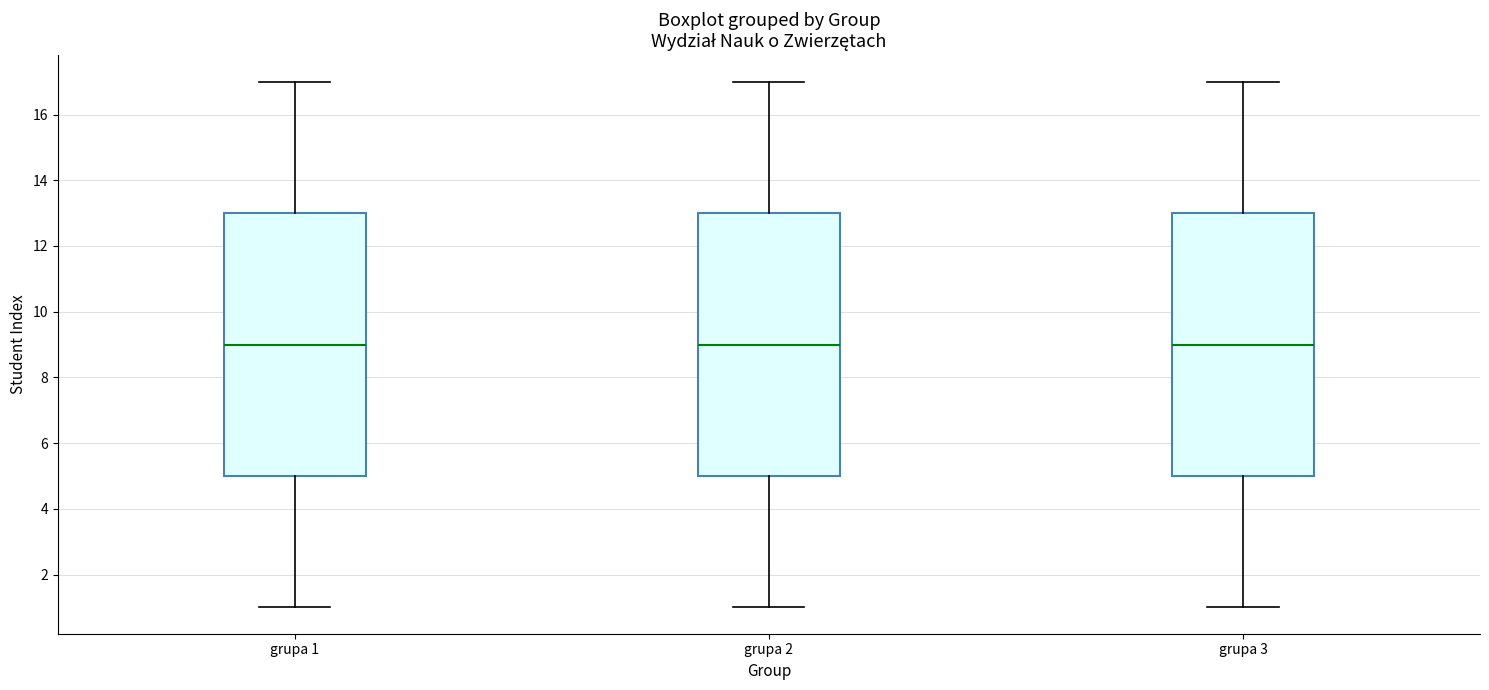

Reading left to right, transcribe this box plot: for each box, give where its median line is, the range the box spans, and where its two whiskers end, as read against the y-axis. The values are not printed on the chart, so give them approximately, as read against the axis.

grupa 1: median 9, box 5 to 13, whiskers 1 to 17
grupa 2: median 9, box 5 to 13, whiskers 1 to 17
grupa 3: median 9, box 5 to 13, whiskers 1 to 17